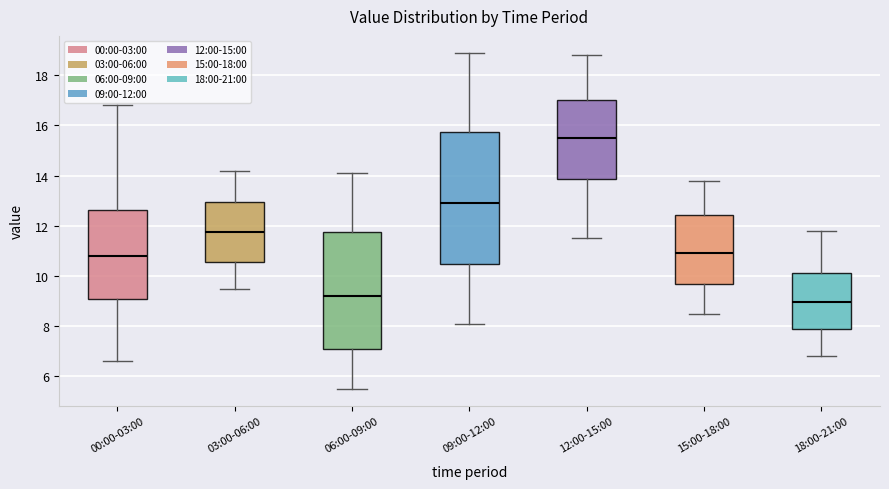

Which box is the tallest, from its lower edge to its upper edge?

09:00-12:00